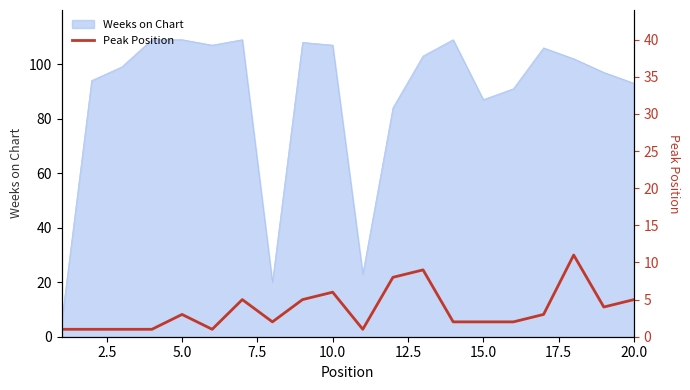

How many values are below 3?

10